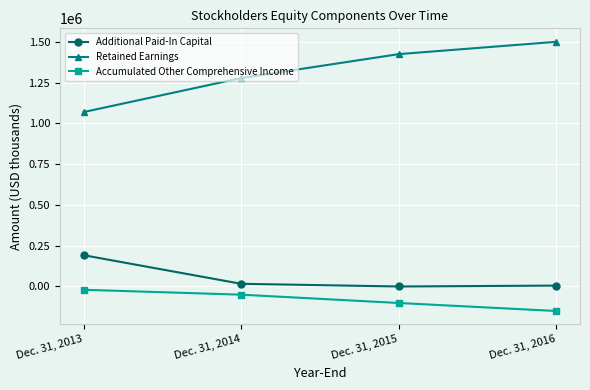

True or false: Retained Earnings and Accumulated Other Comprehensive Income intersect in this chart.

False